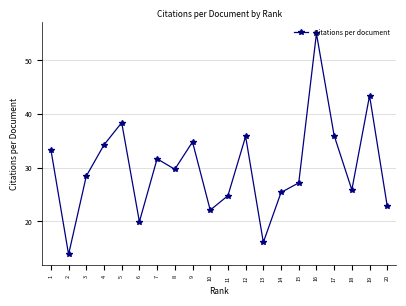

Read the value at 15.

27.2